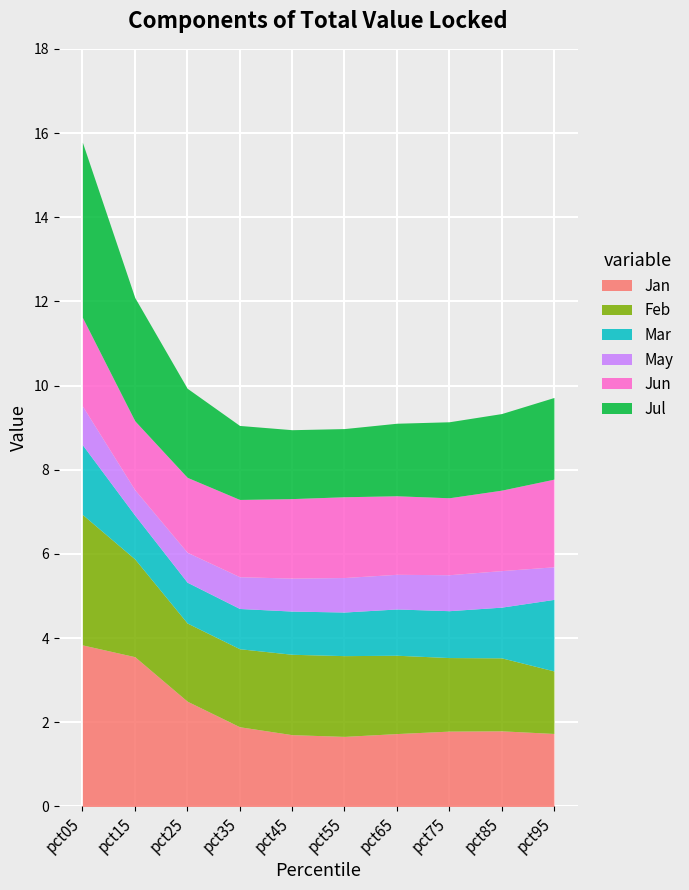

What is the difference between the maximum and minimum values in the Feb series?

1.6